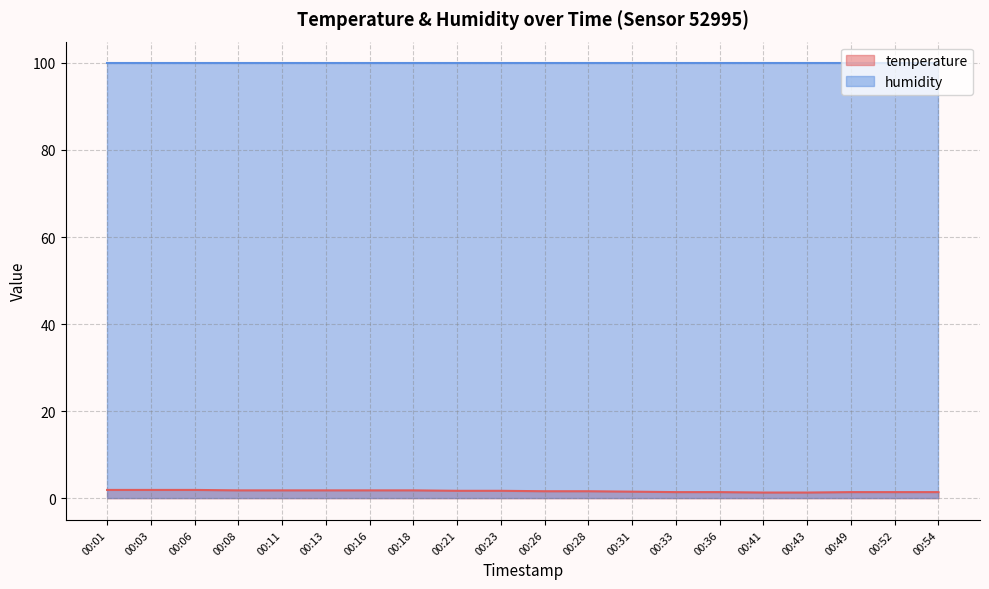

True or false: the data has more than 1 interior local peaks.

False